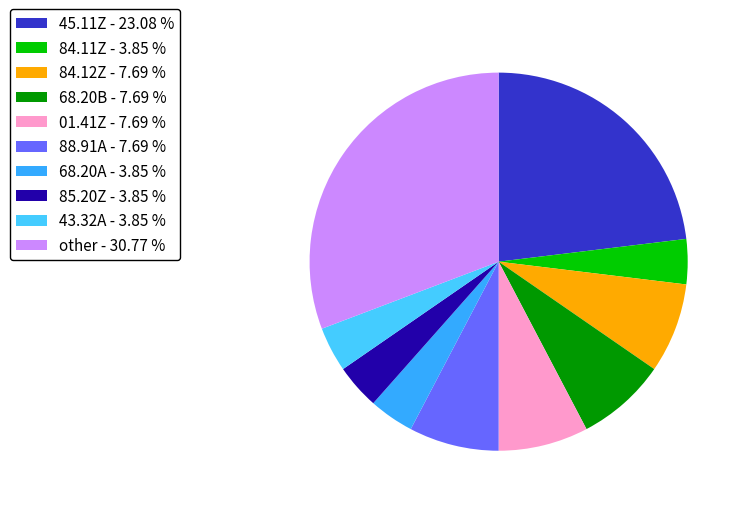

What is the largest slice in the pie chart?

other - 30.77 %